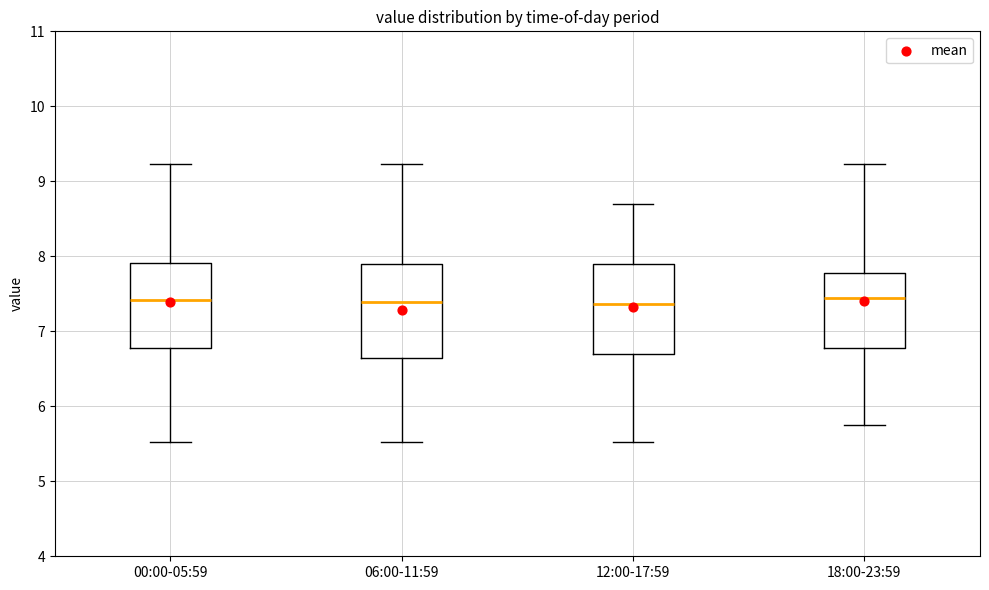

Reading left to right, transcribe this box plot: for each box, give where its median line is, the range the box spans, and where its two whiskers end, as read against the y-axis. The values are not printed on the chart, so give them approximately, as read against the axis.

00:00-05:59: median 7.4, box 6.8 to 7.9, whiskers 5.5 to 9.2
06:00-11:59: median 7.4, box 6.6 to 7.9, whiskers 5.5 to 9.2
12:00-17:59: median 7.4, box 6.7 to 7.9, whiskers 5.5 to 8.7
18:00-23:59: median 7.5, box 6.8 to 7.8, whiskers 5.8 to 9.2